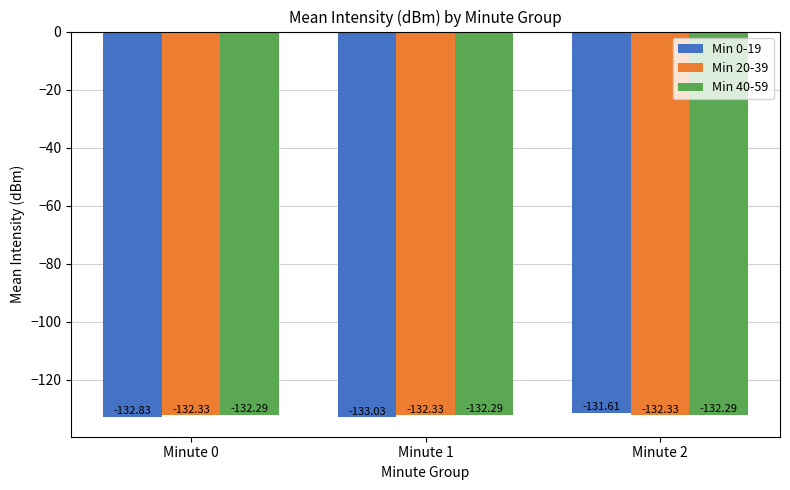

How many series are shown in this chart?

3